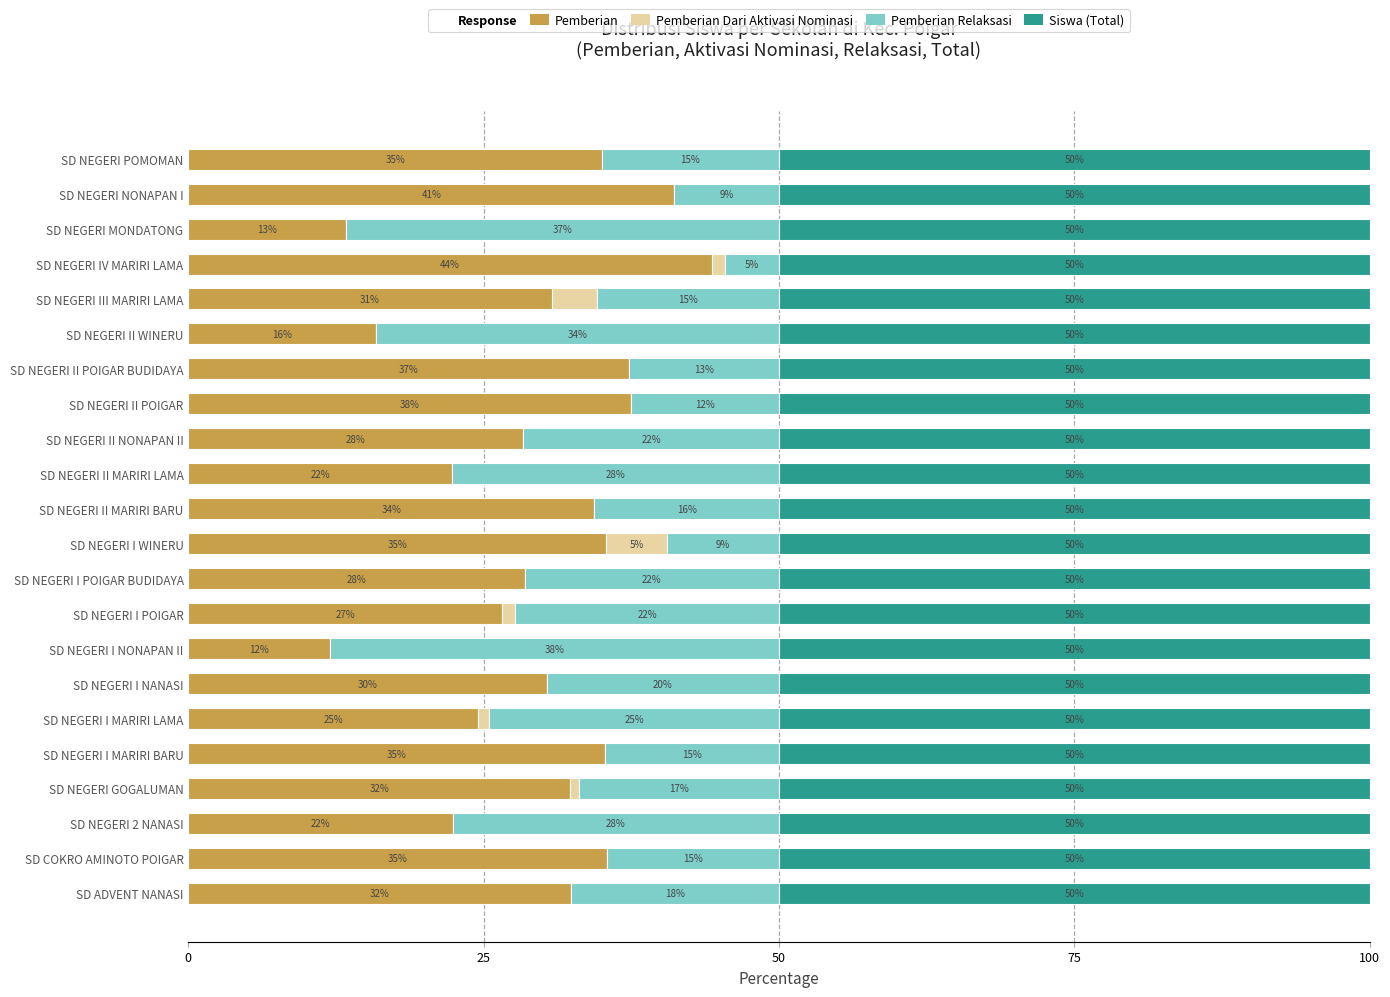

True or false: Pemberian has a value of 24.5 at SD NEGERI I MARIRI LAMA.

True